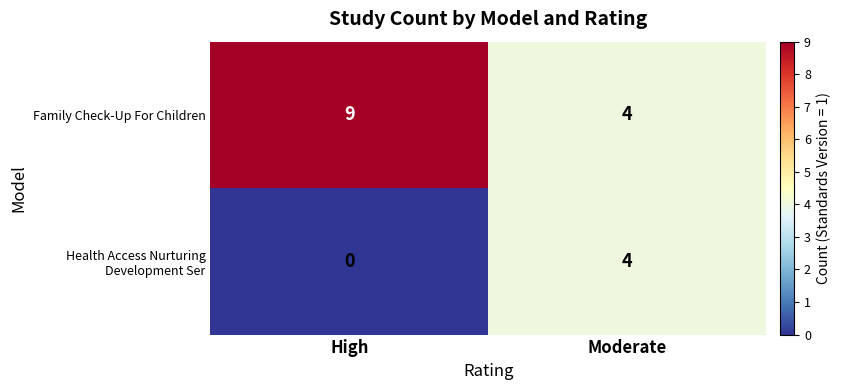

Is it true that Family Check-Up For Children equals 9 at High?

True